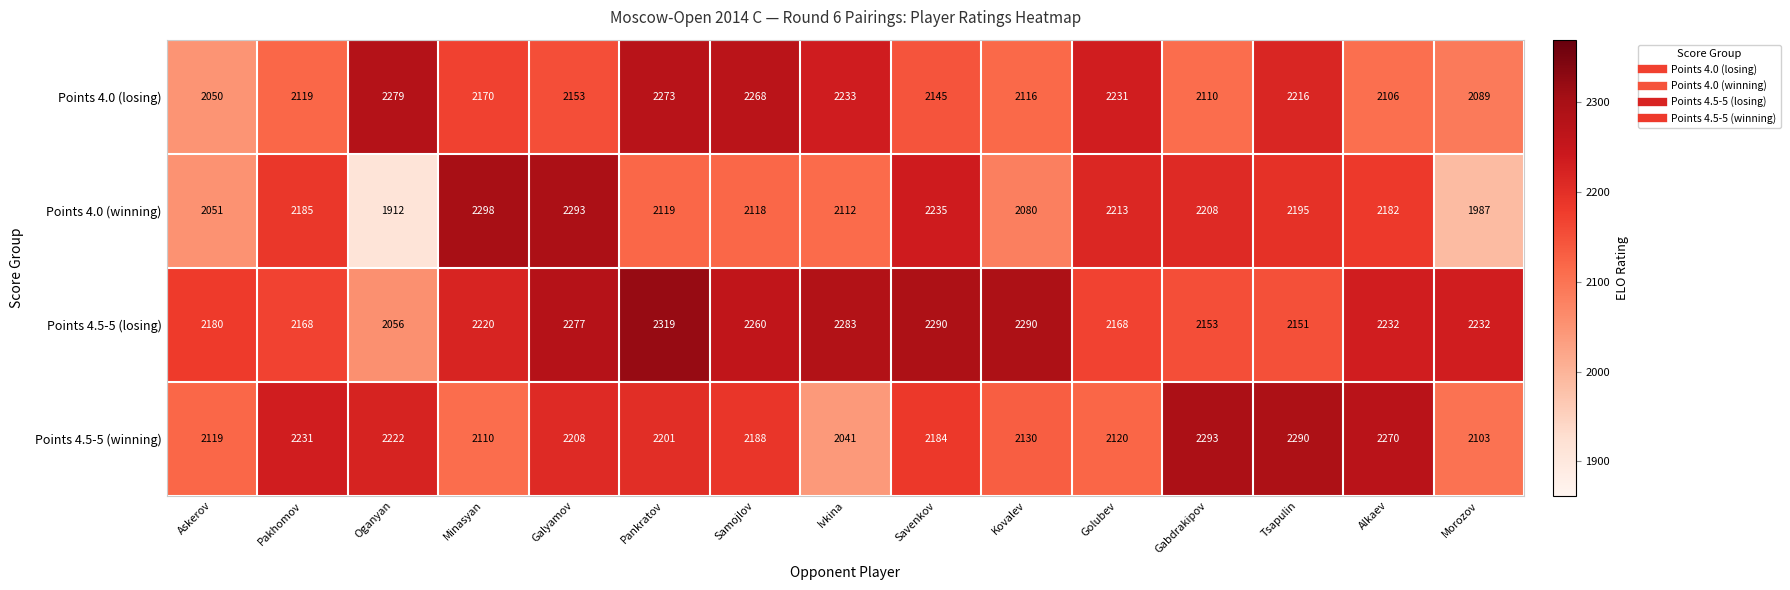

Which series has the largest range (max minus min)?

Points 4.0 (winning)